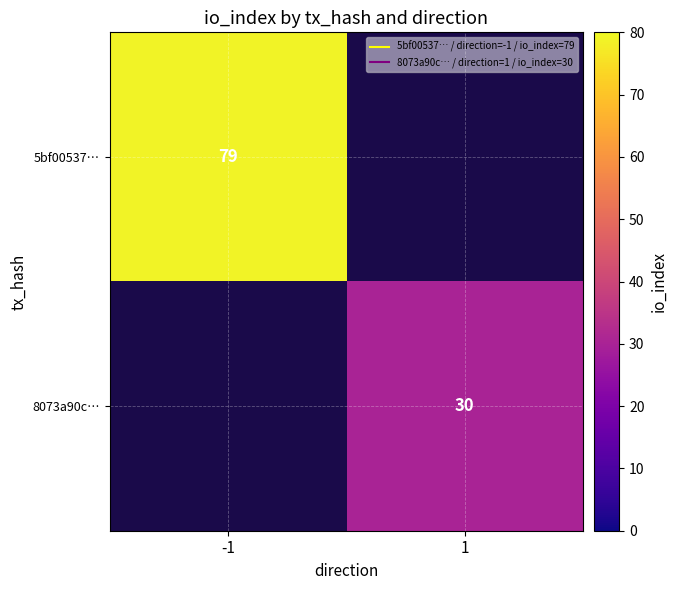

Count the number of data series in this chart.

2